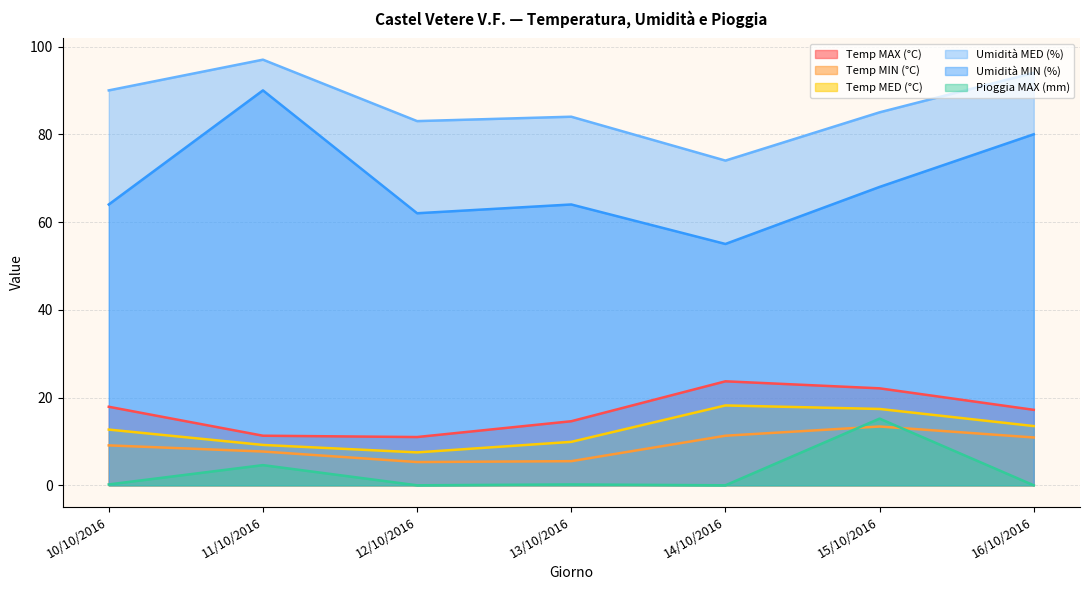

What position from the left is 11/10/2016?

2